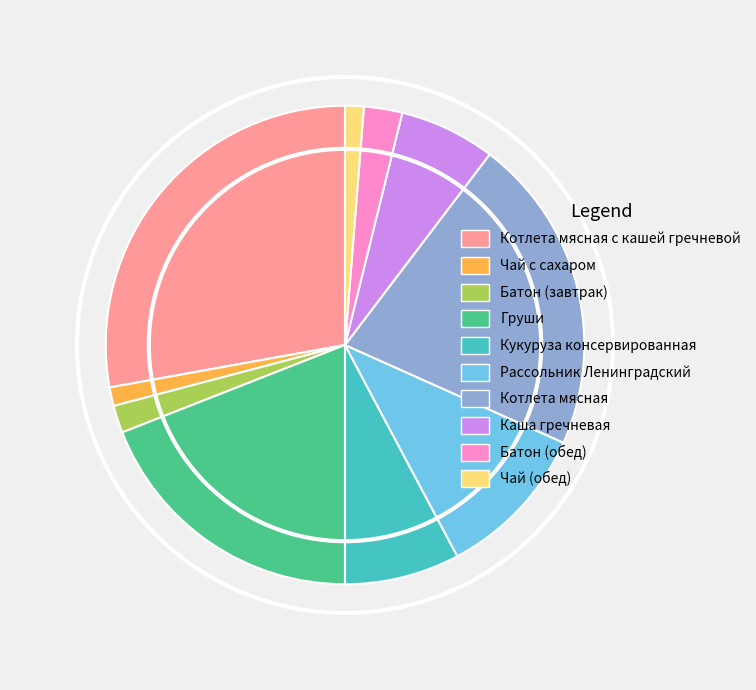

Which slice is the largest?

Котлета мясная с кашей гречневой